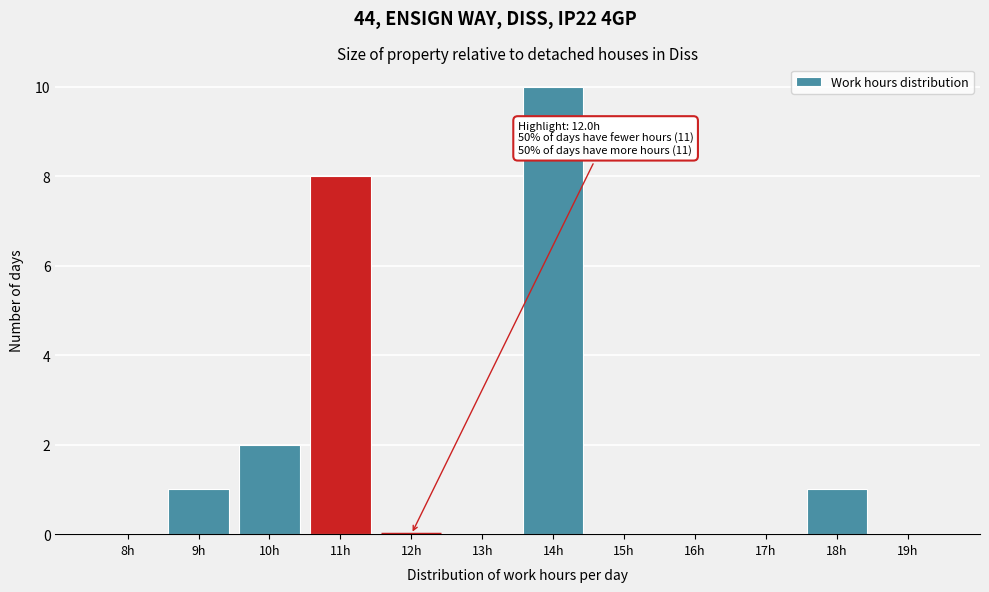

Reading left to right, list all the values displayed in this chart.

8h=0	9h=1	10h=2	11h=8	12h=0	13h=0	14h=10	15h=0	16h=0	17h=0	18h=1	19h=0